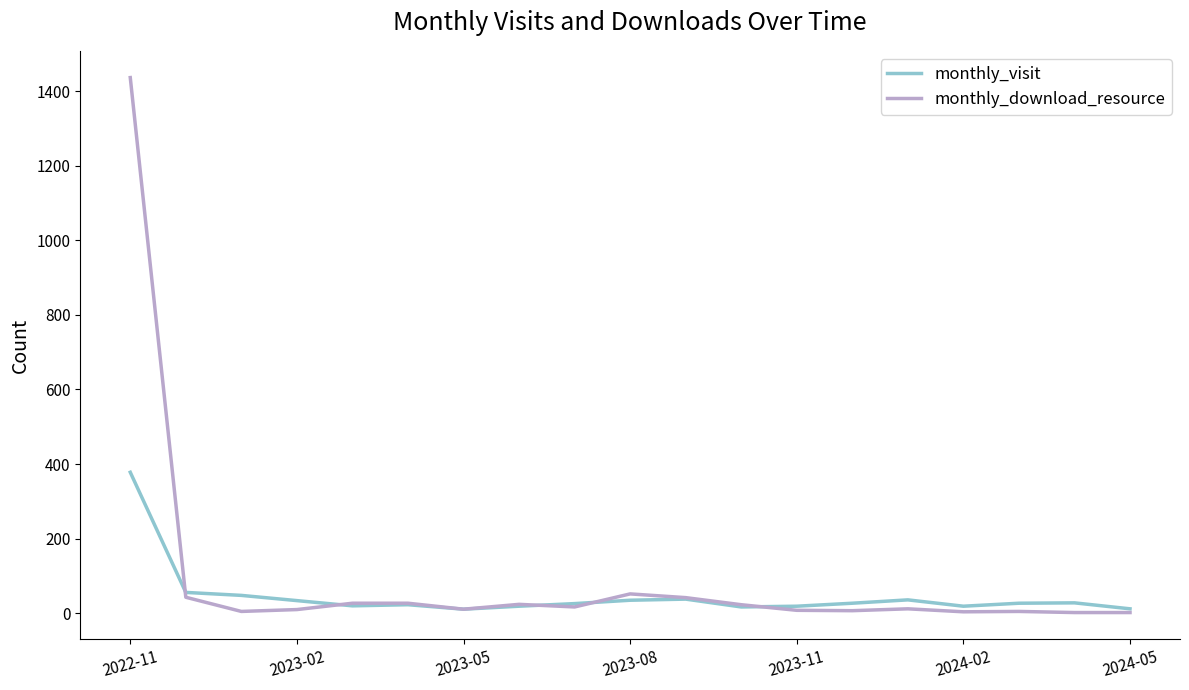

Which series has the largest total across all categories?

monthly_download_resource